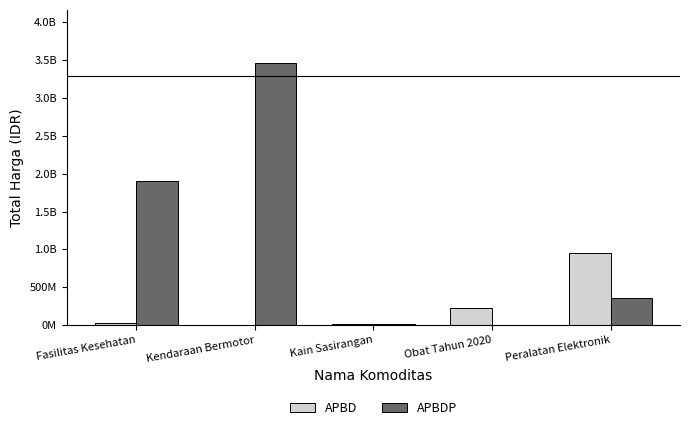

What position from the right is Kain Sasirangan?

3